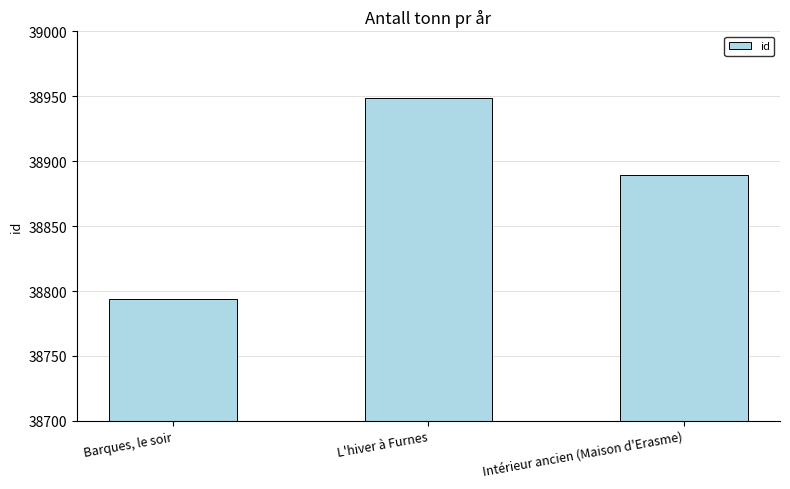

What is the difference between the maximum and minimum values?

155